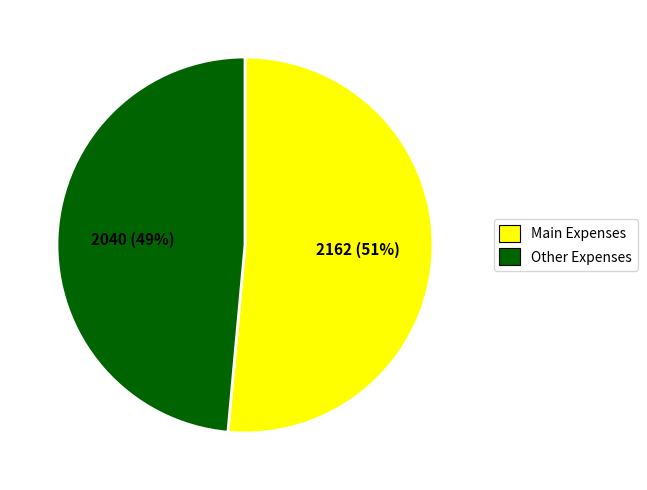

What is the majority slice?

Main Expenses